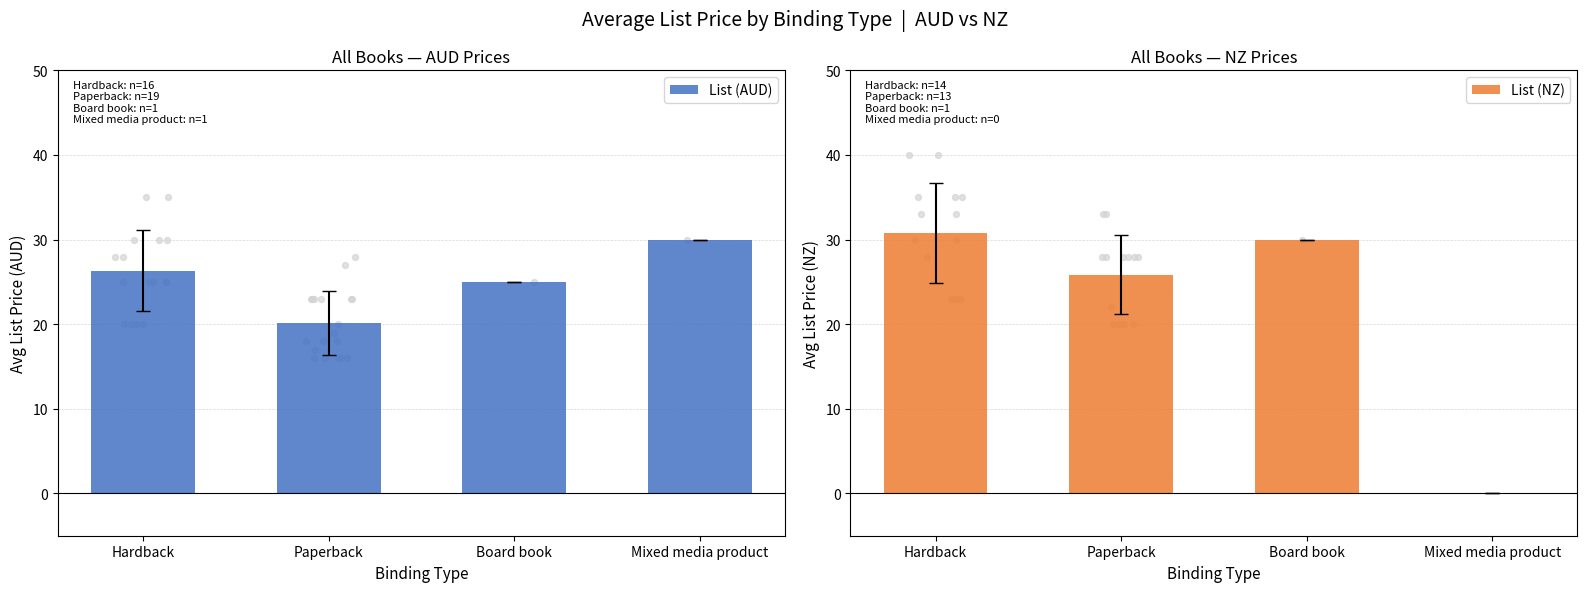

At which category is the sum across all series the highest?

Hardback